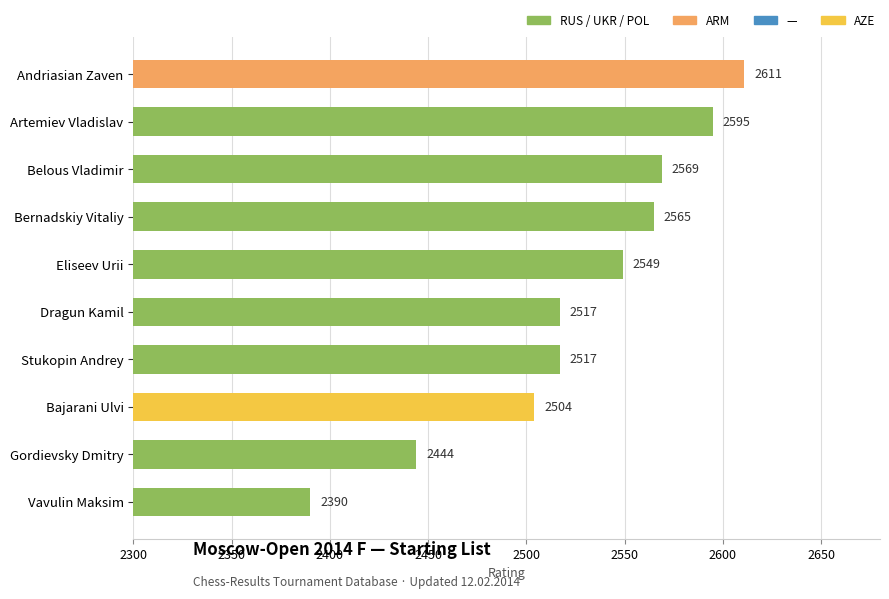

At which category does the chart reach its peak across all series?

Andriasian Zaven